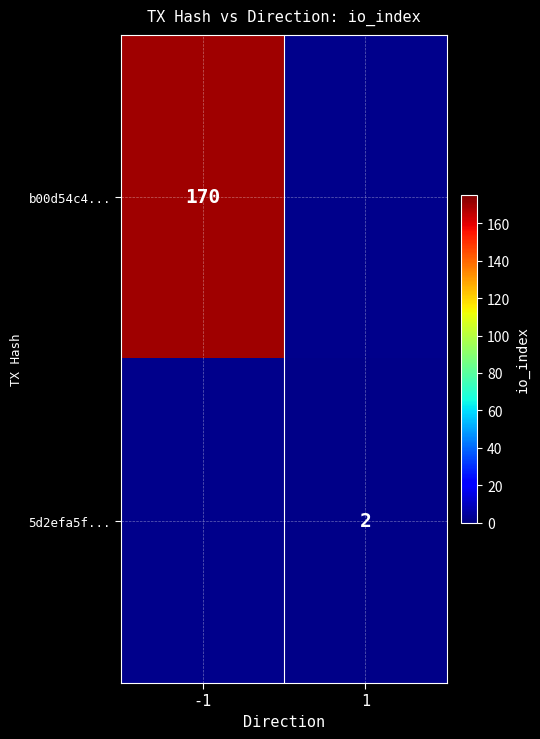

The value of 5d2efa5f... at 1 is 1. True or false?

False